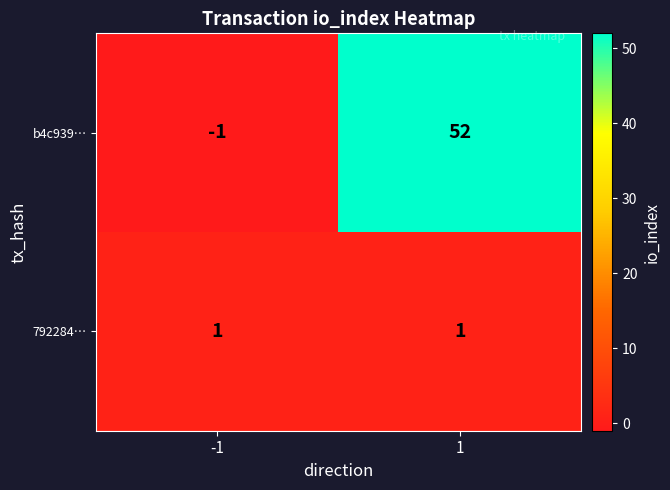

Is it true that b4c939… equals -1 at -1?

True